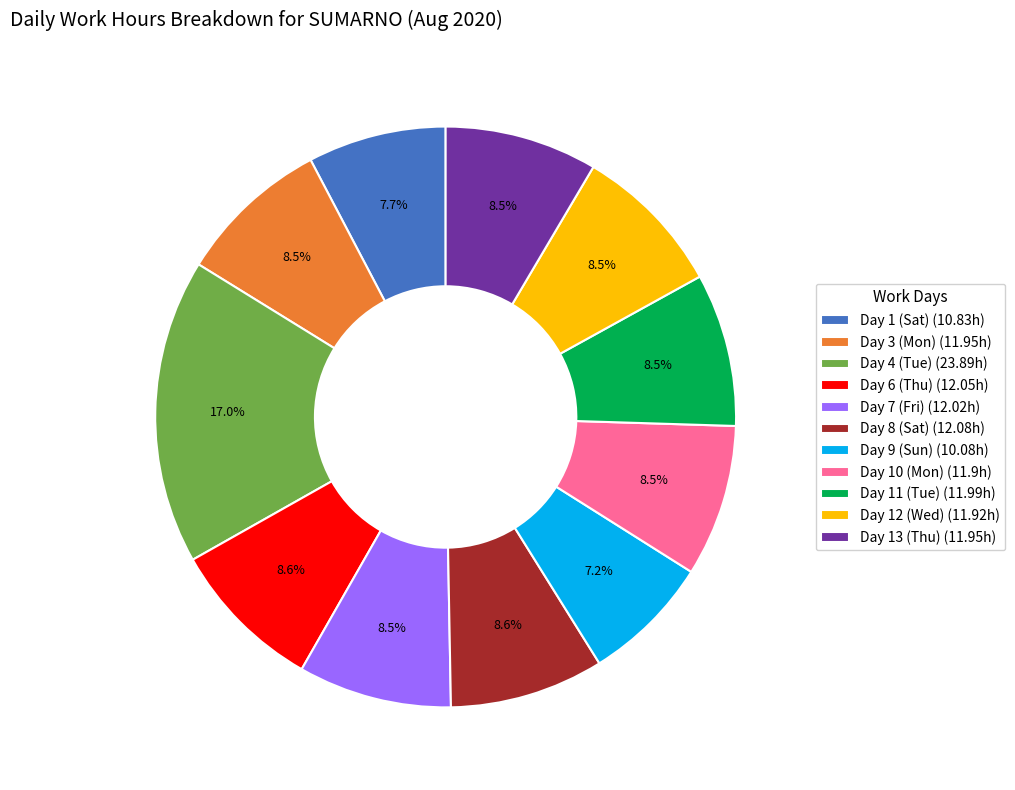

How much of the chart is everything except Day 13 (Thu)?

91.5%